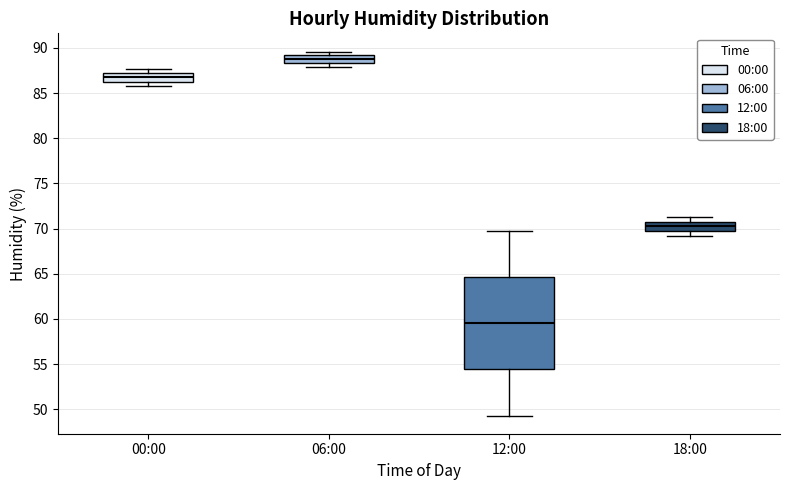

Comparing the boxes themselves (not the whiskers), which one is the tallest?

12:00